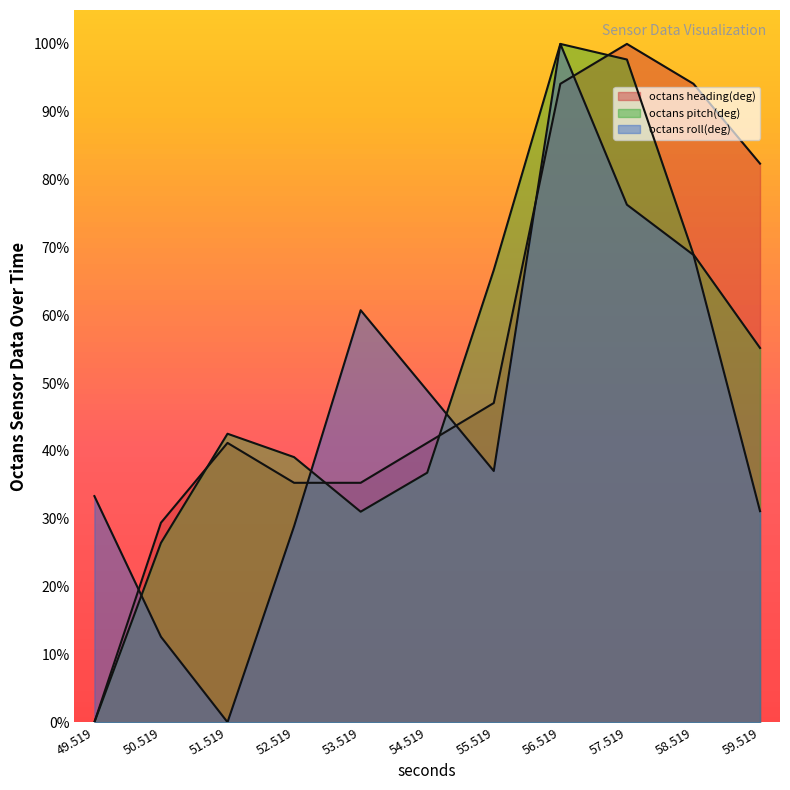

What is the sum of all octans pitch(deg) values?

564.4